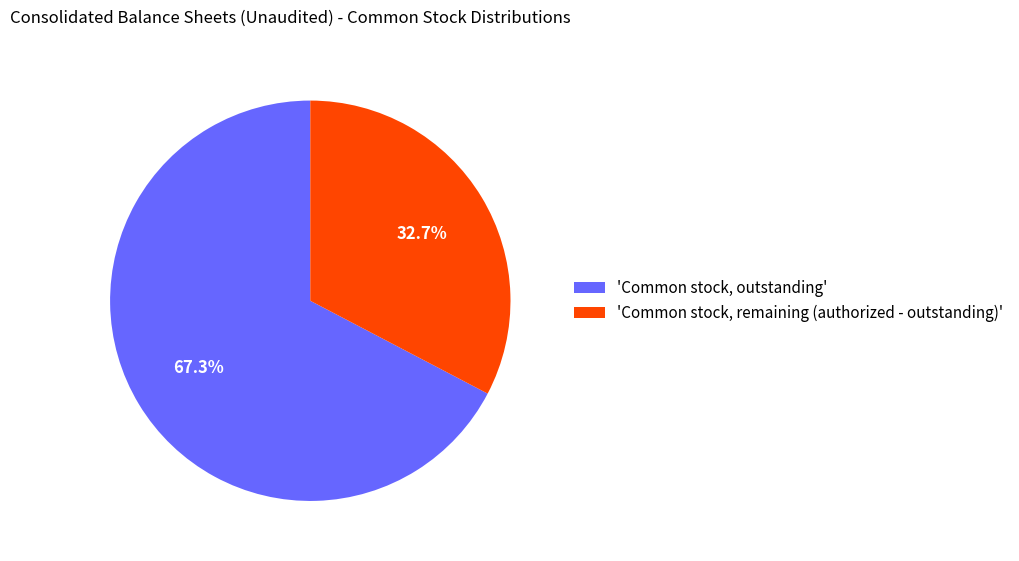

Rank the categories by value from highest to lowest.

'Common stock, outstanding', 'Common stock, remaining (authorized - outstanding)'